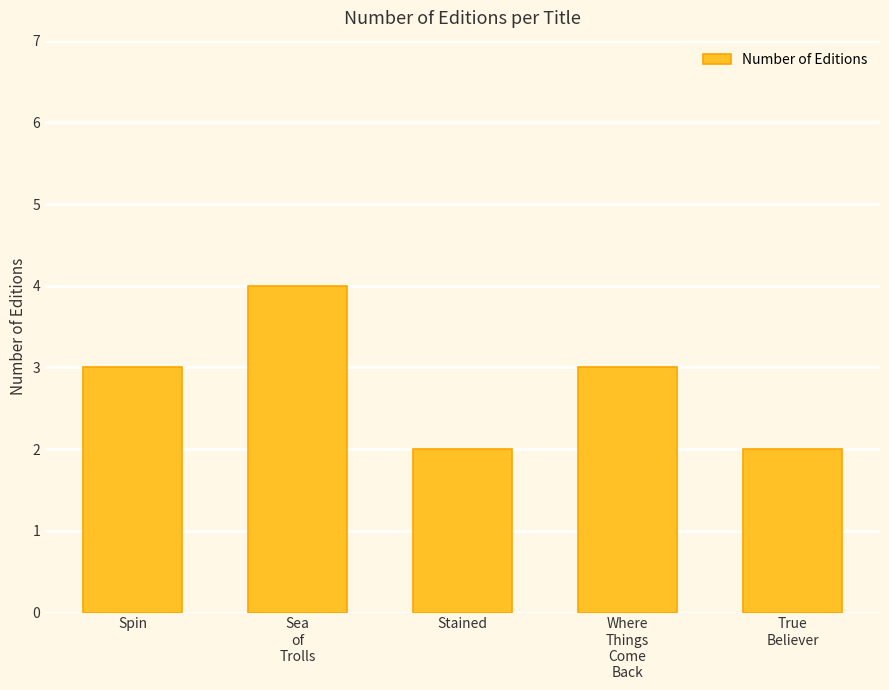

Approximately how many times larger is the value at Stained compared to Spin?

0.7